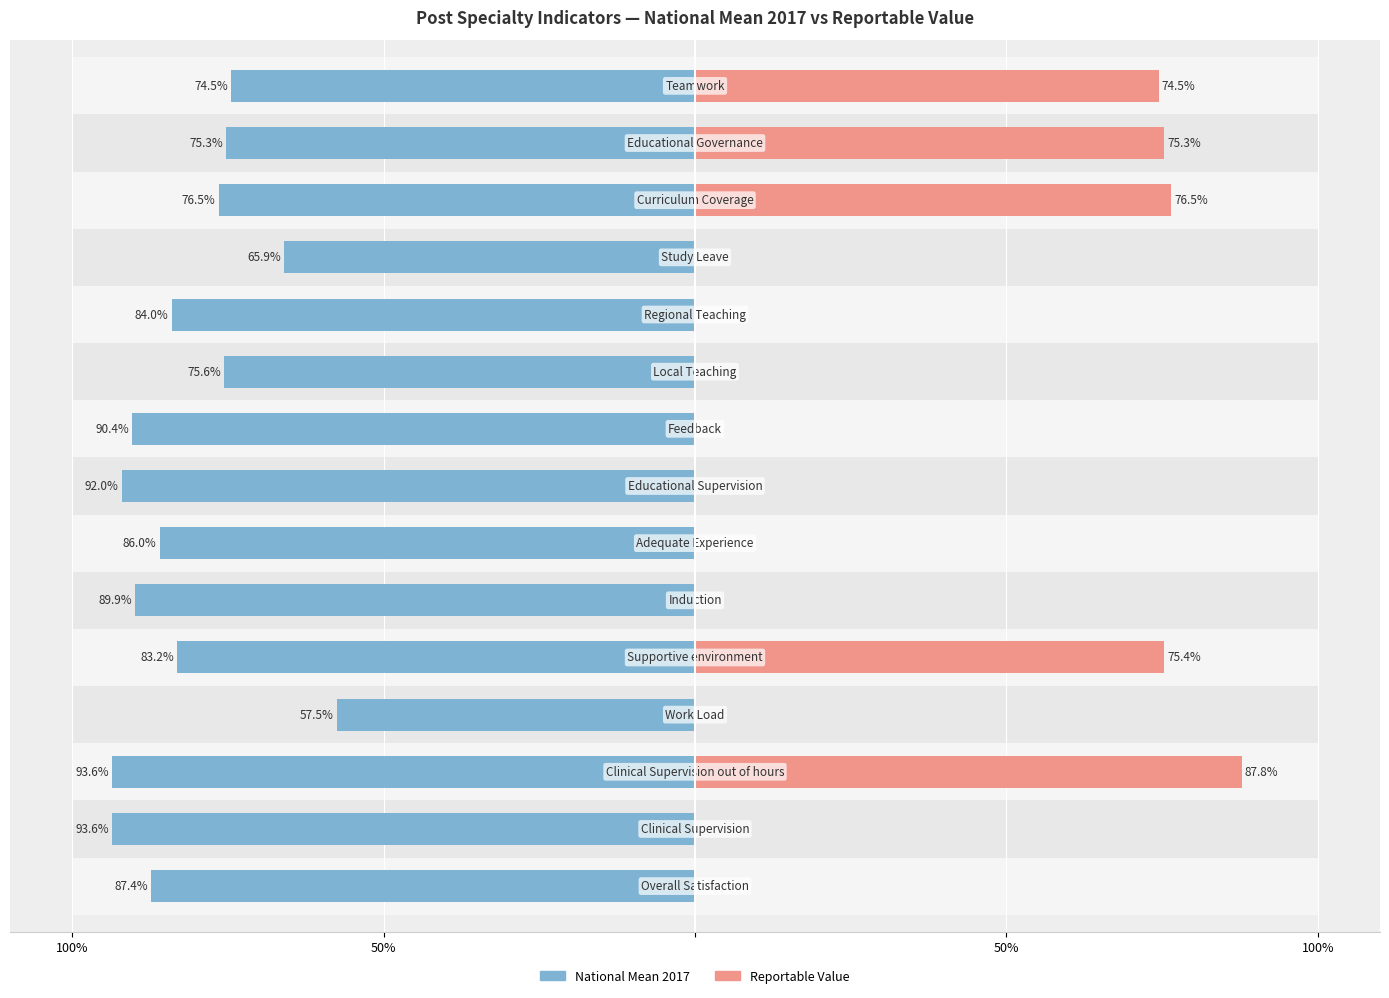

Read the National Mean 2017 value at 8.

90.4